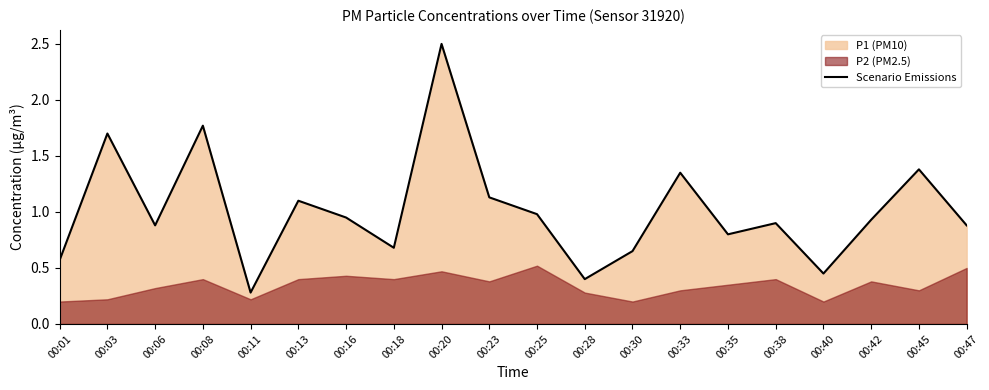

At which category does the data reach its first local peak?

00:03